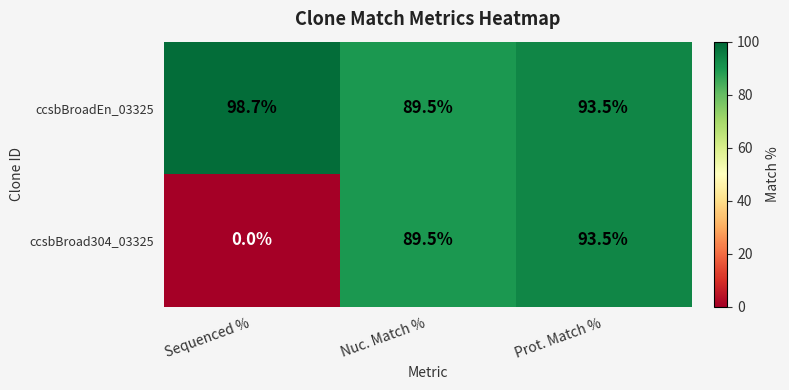

Count the number of categories in the chart.

3